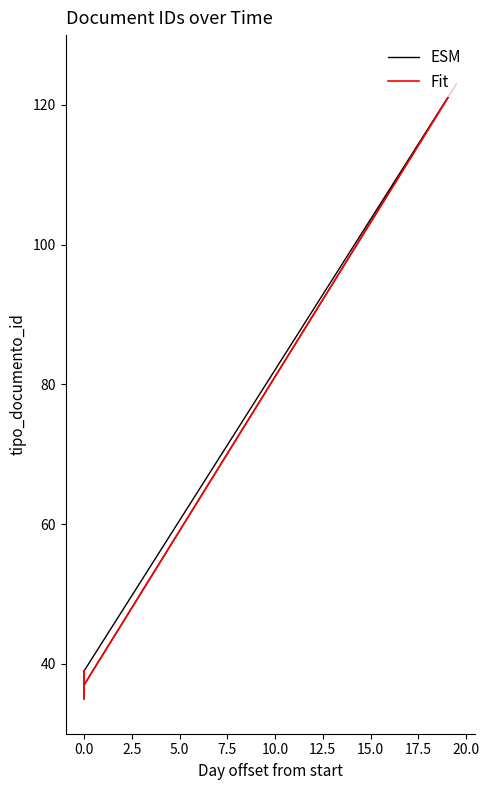

Rank the series by their maximum value, from lowest to highest.

ESM, Fit